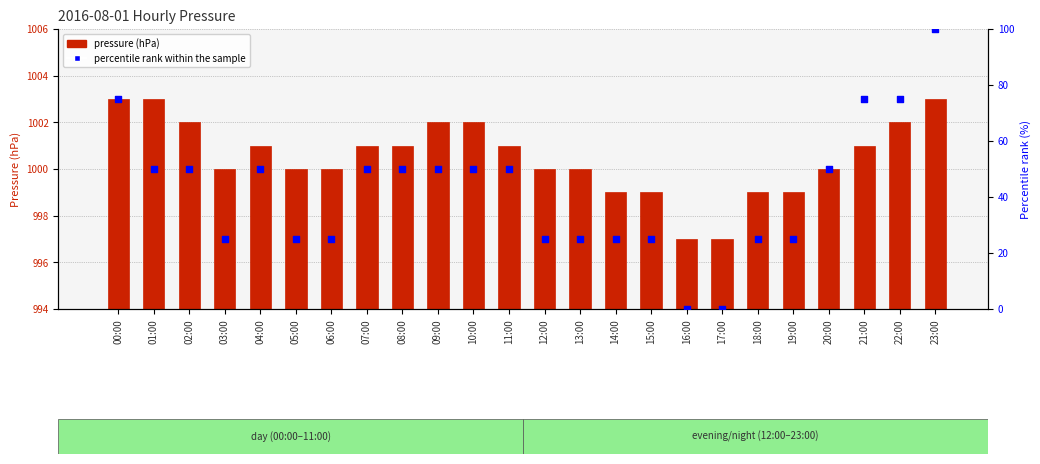

Which series has the largest Y range (max minus min)?

percentile rank within the sample